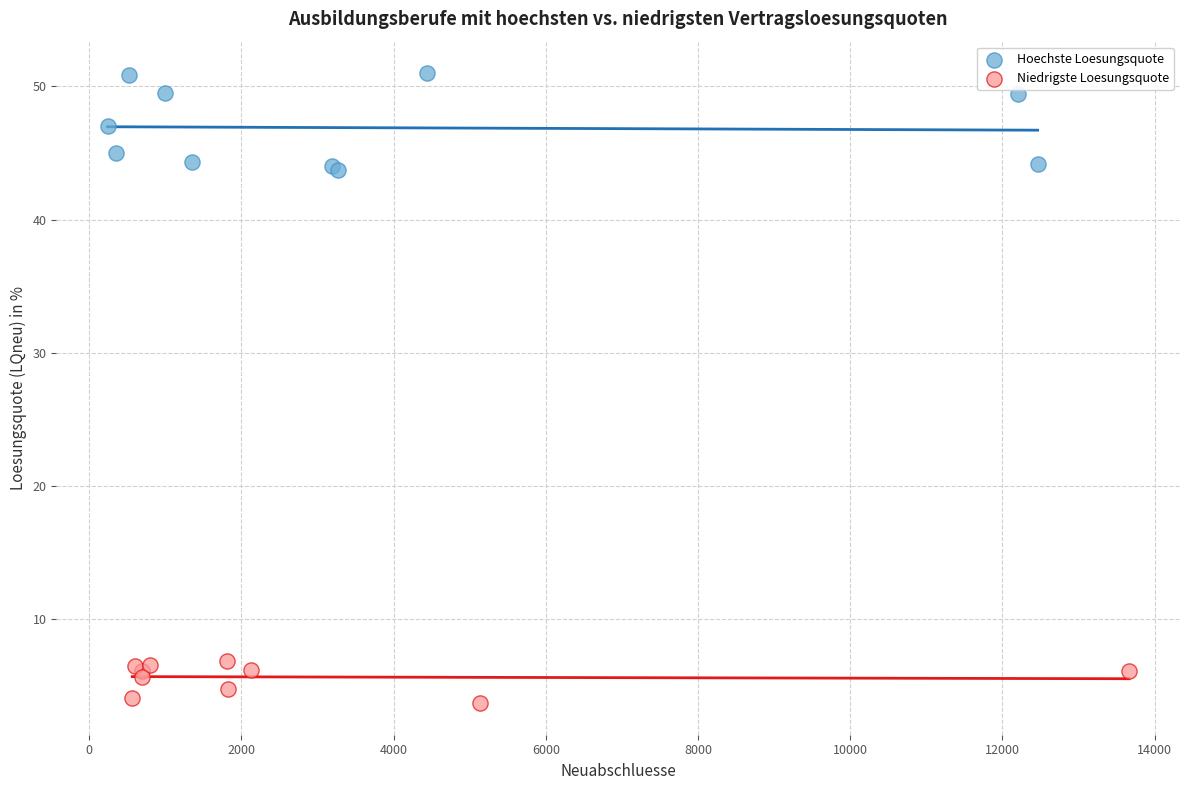

Which series reaches the maximum Y coordinate?

Hoechste Loesungsquote